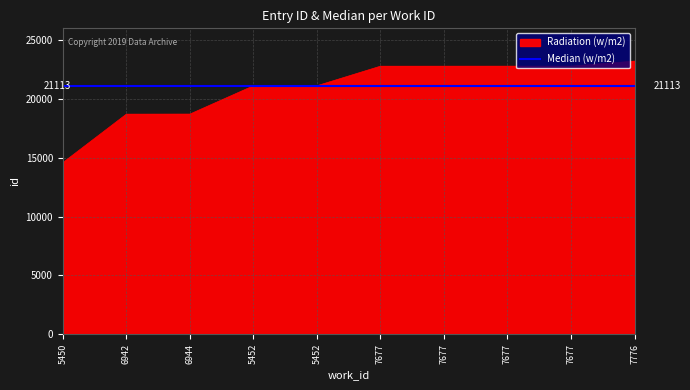

Is it true that the value at 7677 is 22781?

True